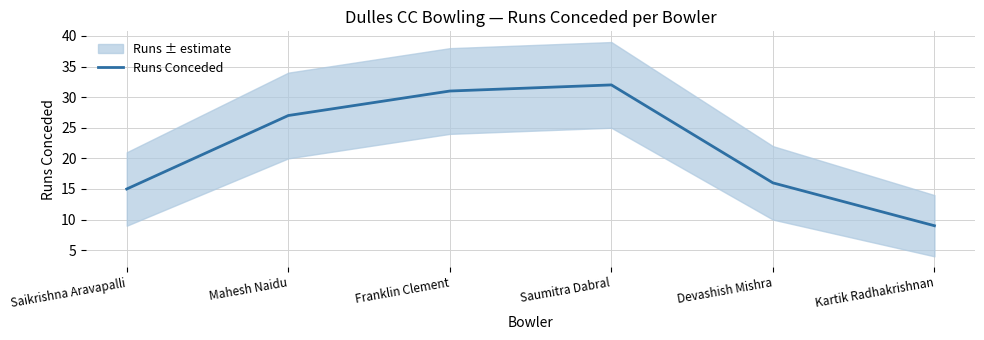

What is the change in value from Saikrishna Aravapalli to Mahesh Naidu?

+12